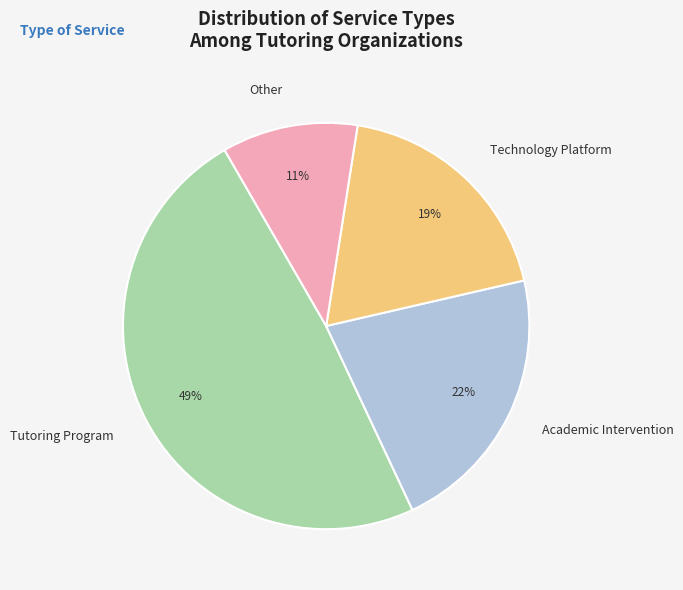

Combined, do Other and Academic Intervention account for over 50%?

No